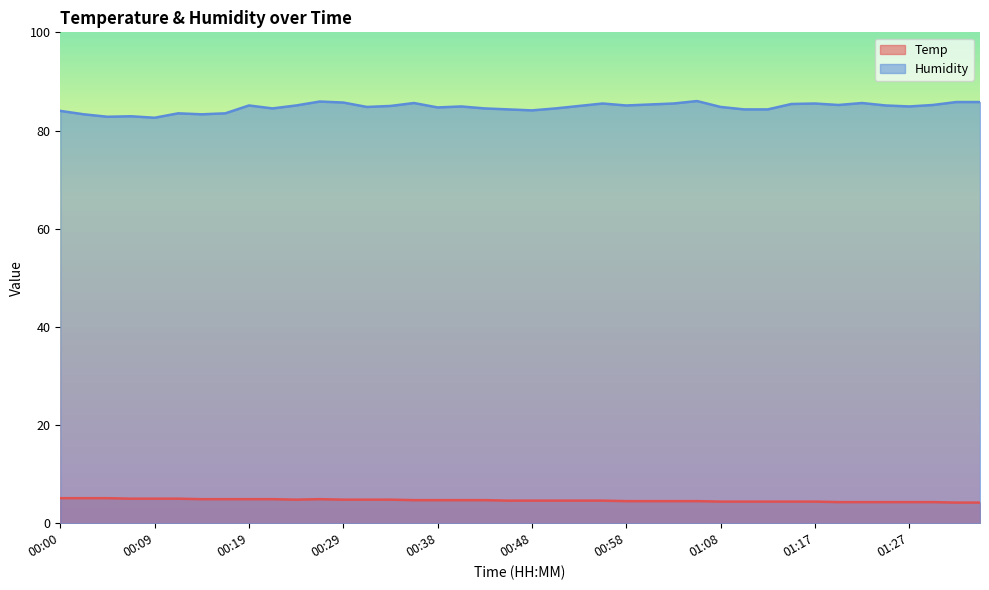

At which label does Temp reach its peak?

00:00